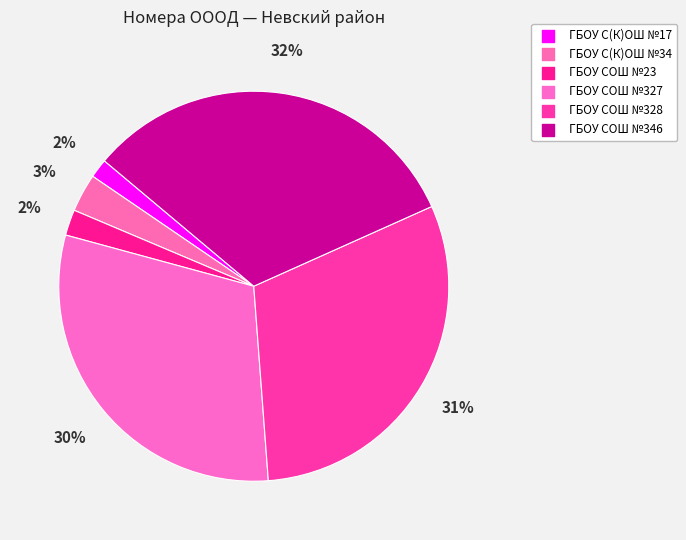

How much of the chart is everything except ГБОУ СОШ №327?

69.6%